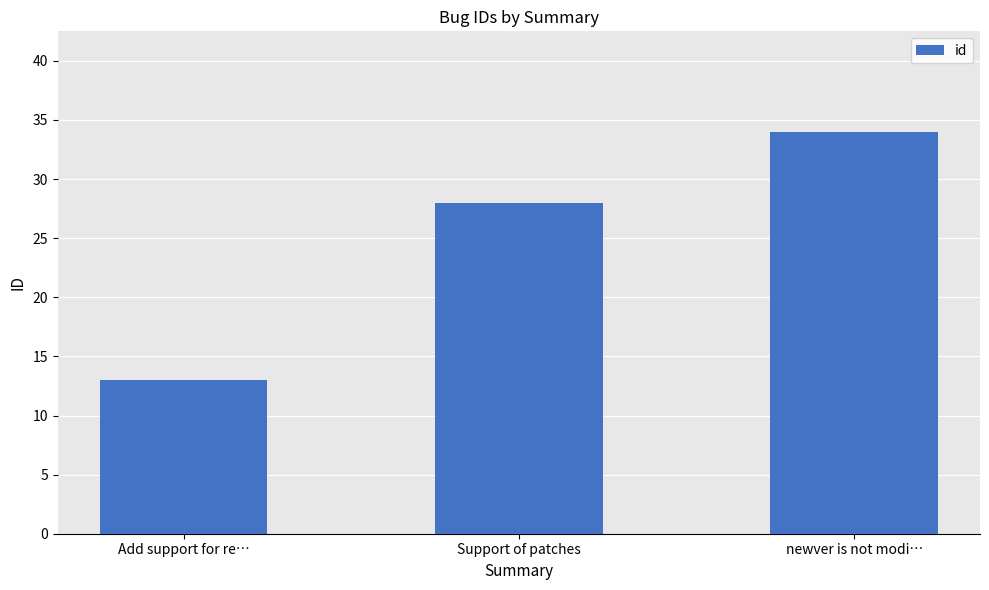

Which has a higher value, newver is not modi… or Add support for re…?

newver is not modi…